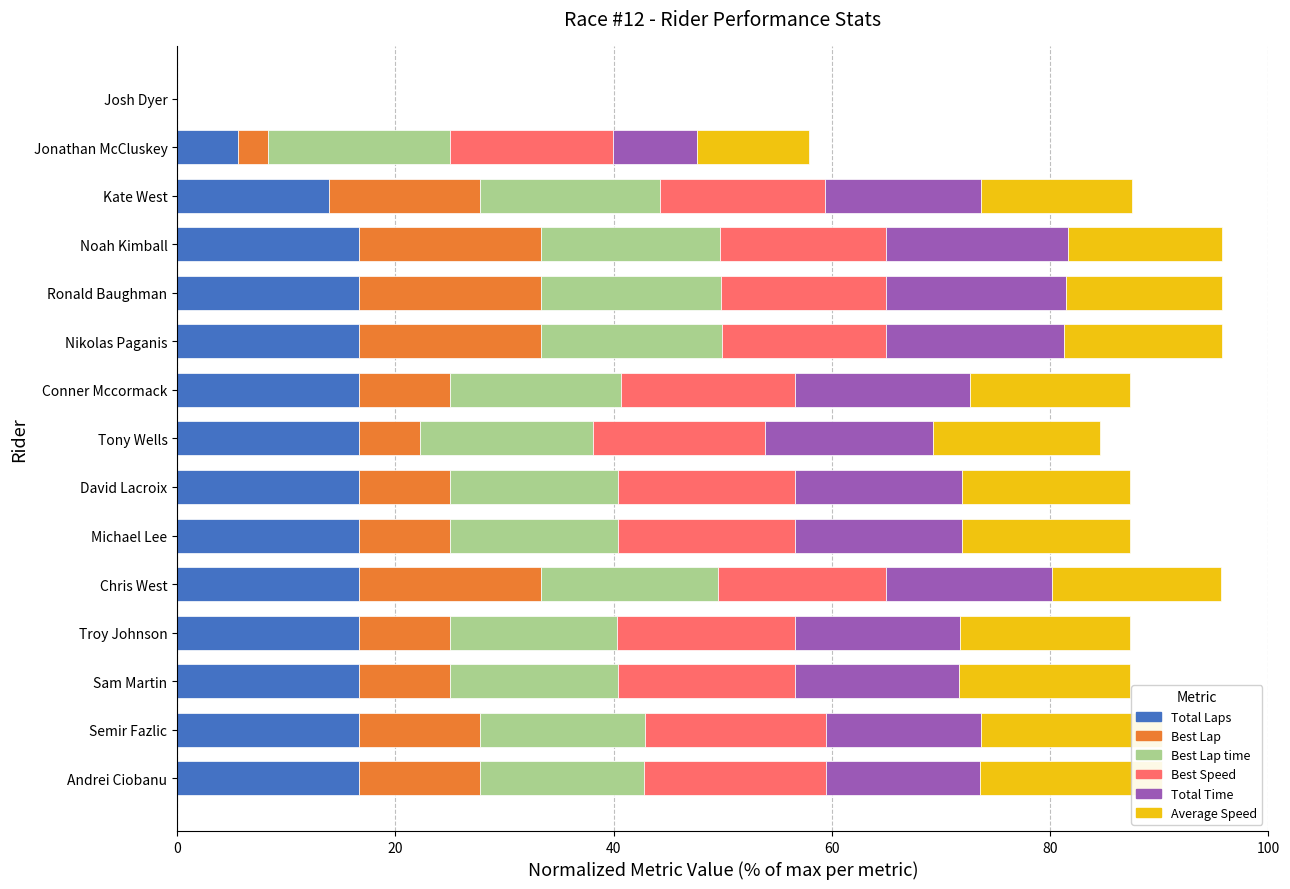

How many values in the Total Time series are below 15?

6